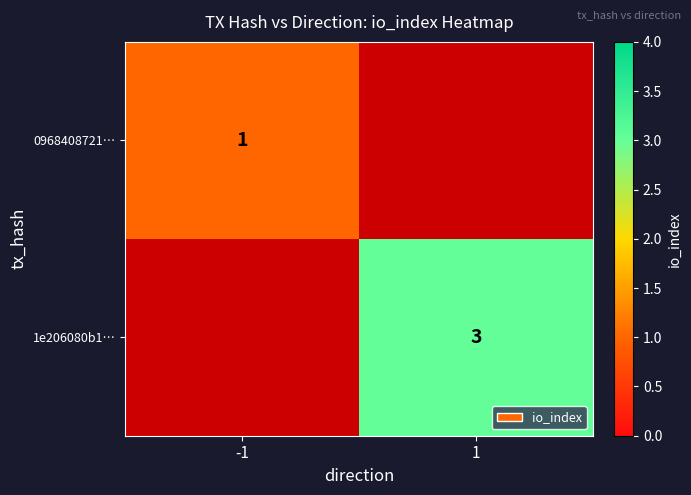

The 0968408721… series shows 1 at -1. True or false?

True